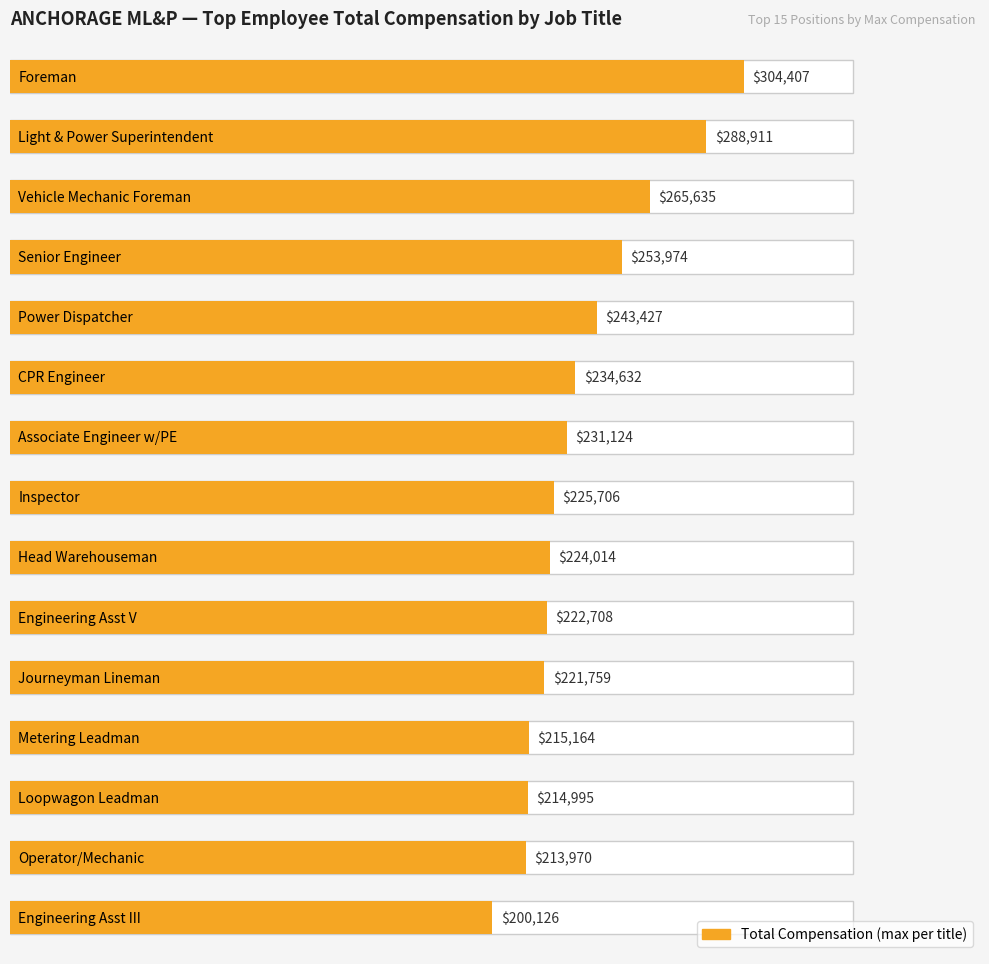

At which label is the value closest to 252266?

Senior Engineer